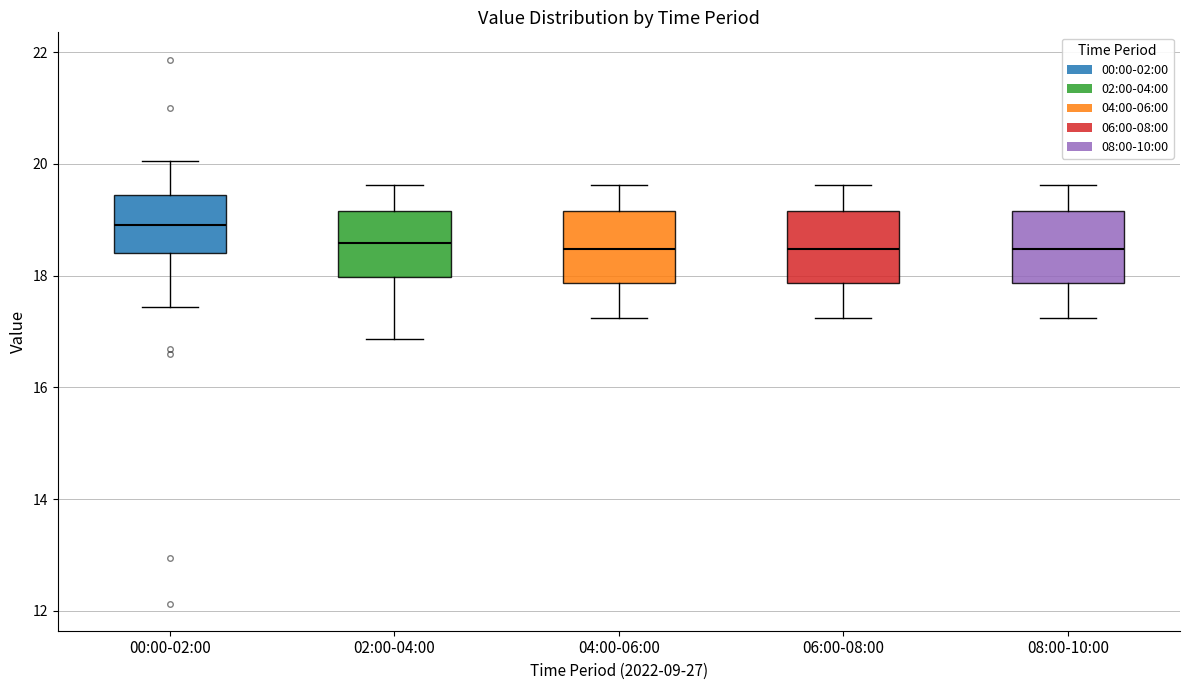

Which box's median line is the highest?

00:00-02:00